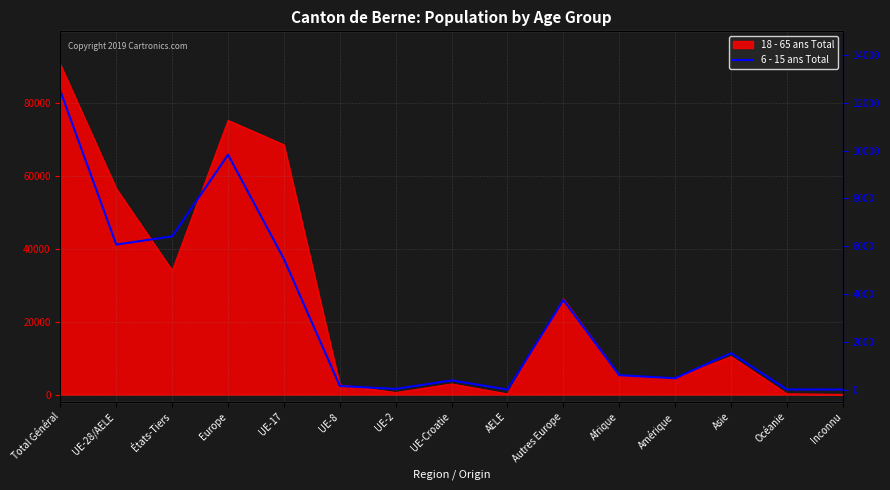

Which label corresponds to the smallest value in the chart?

AELE